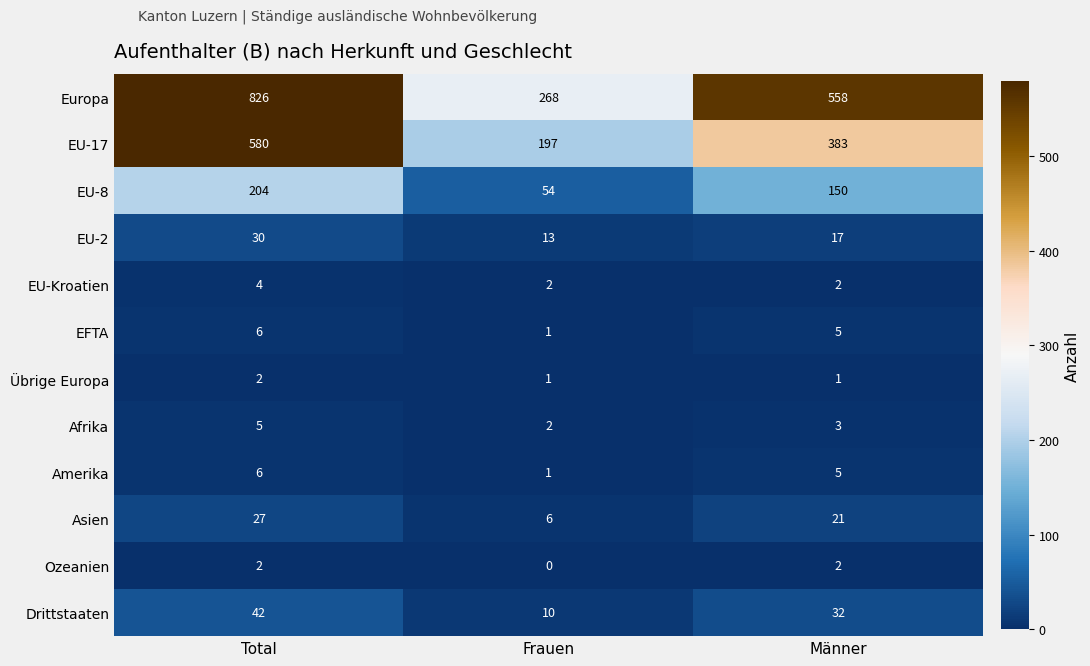

At how many categories does at least one series exceed 745?

1